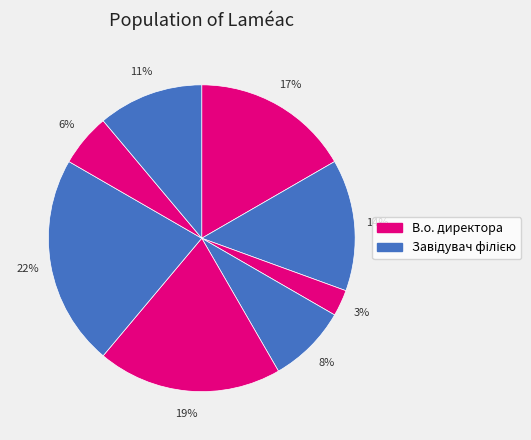

How many segments does this pie chart have?

8